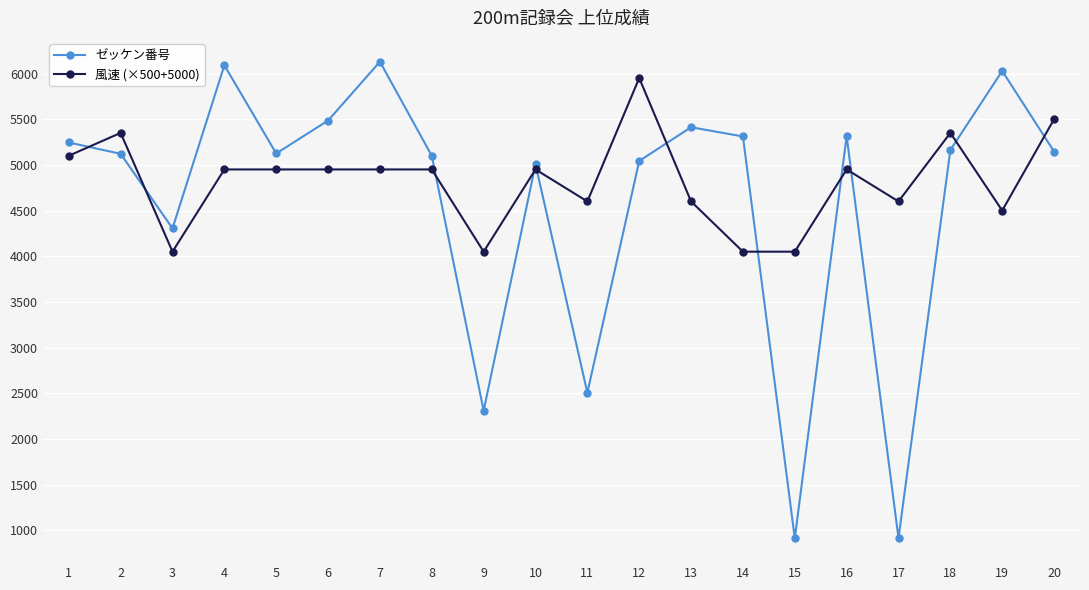

How many intersections are there between 風速 (×500+5000) and ゼッケン番号?

11